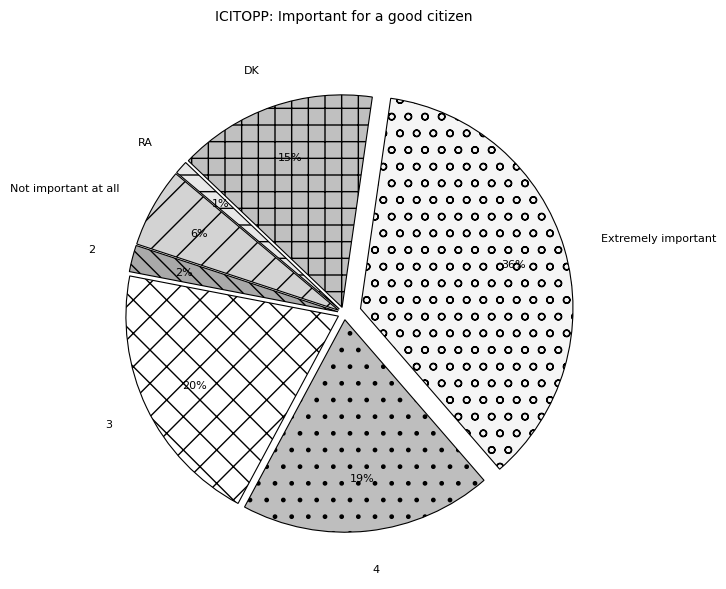

Combined, do 4 and 3 account for over 50%?

No